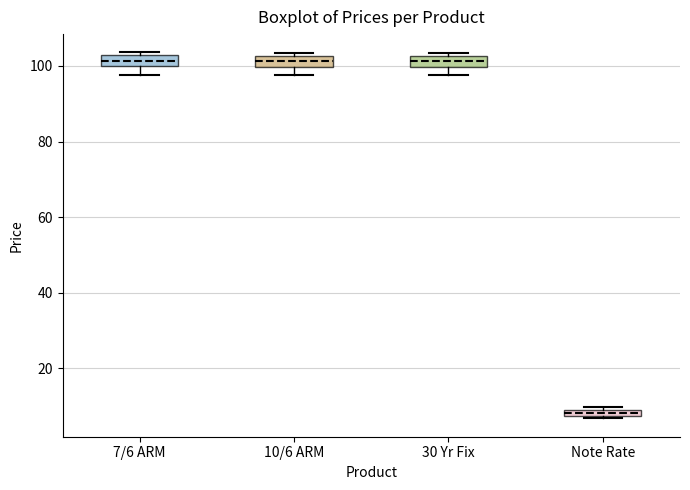

Where is the lower edge of the box for Note Rate on the y-axis? The values are not printed on the chart, so give them approximately, as read against the axis.

8